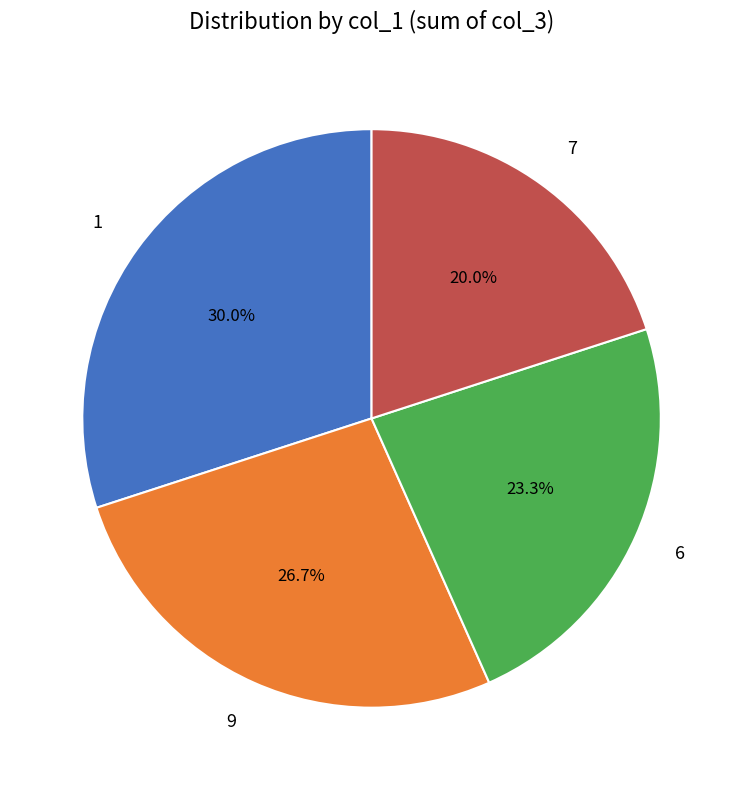

How many segments does this pie chart have?

4